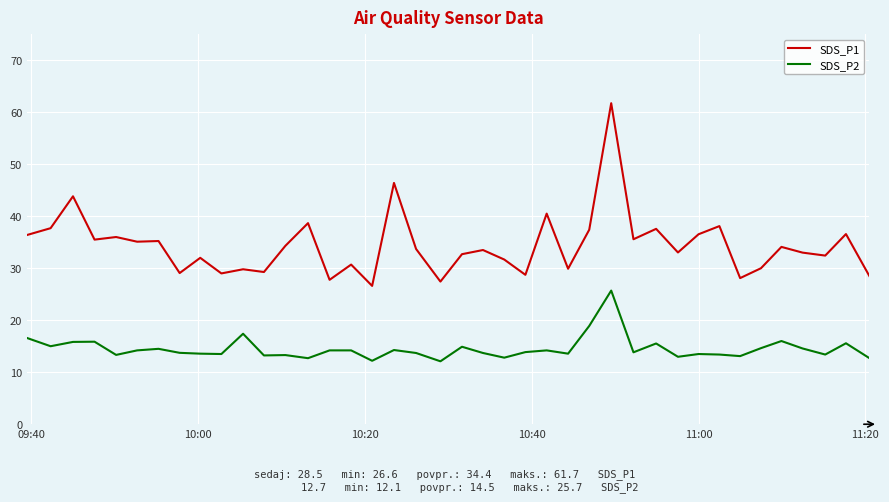

List the series in order of their peak value, lowest first.

SDS_P2, SDS_P1